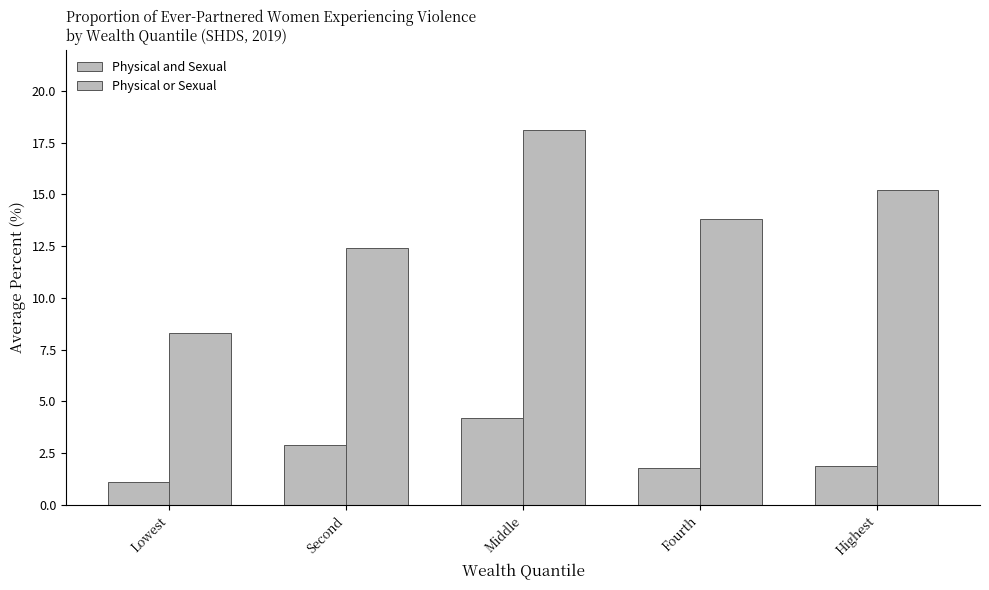

Between Highest and Middle, which is larger?

Middle